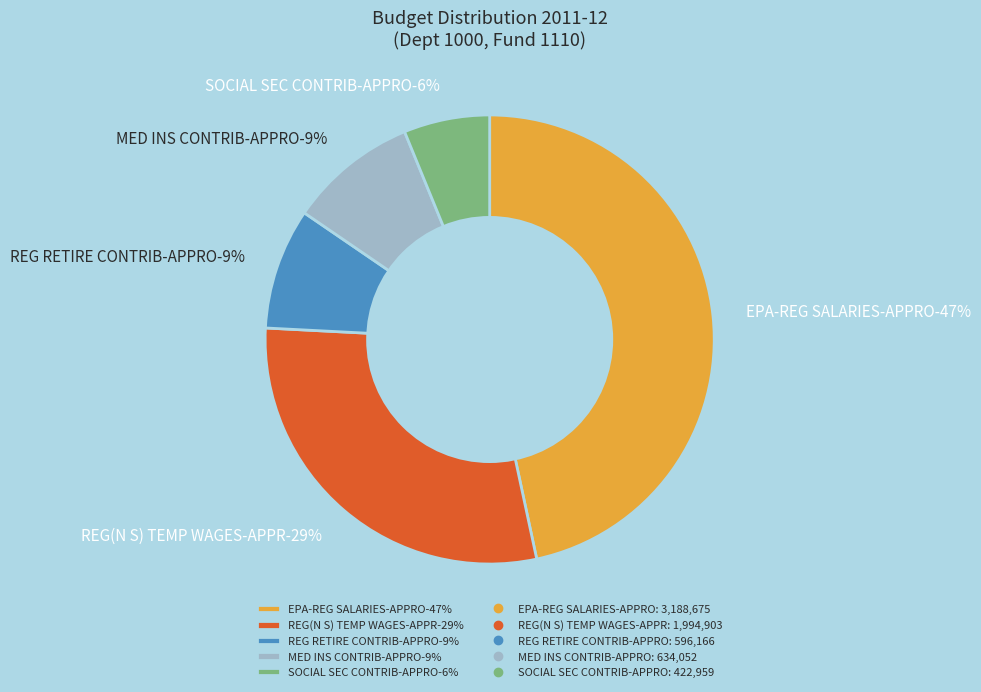

Between EPA-REG SALARIES-APPRO and REG(N S) TEMP WAGES-APPR, which is larger?

EPA-REG SALARIES-APPRO